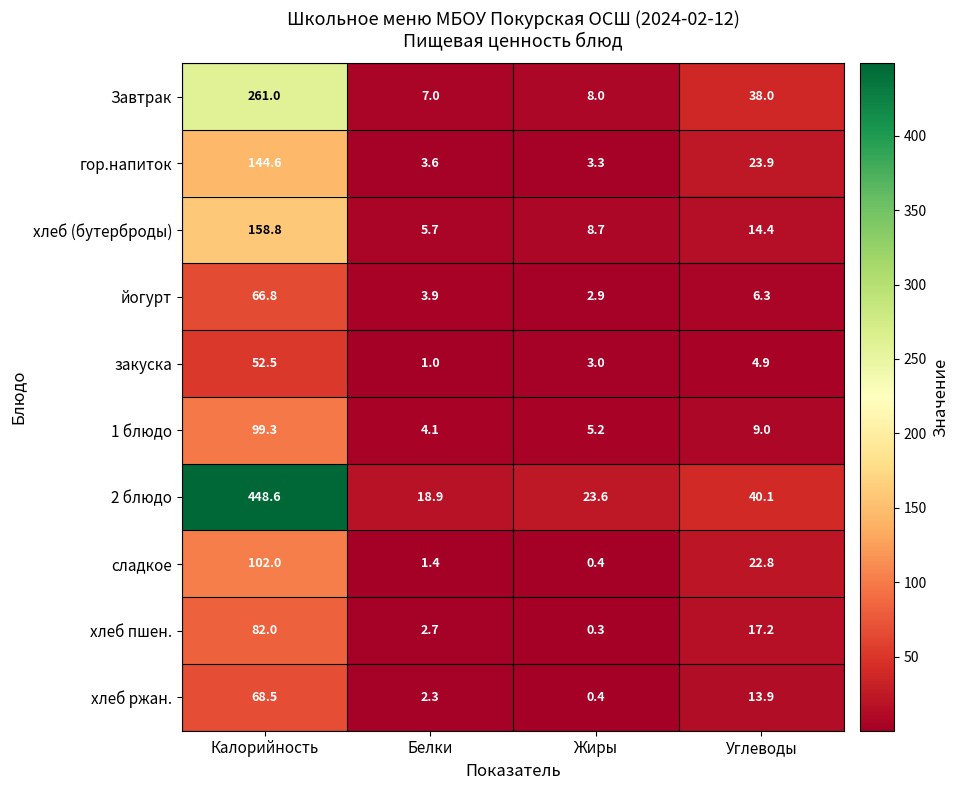

Rank the categories by 1 блюдо value from lowest to highest.

Белки, Жиры, Углеводы, Калорийность